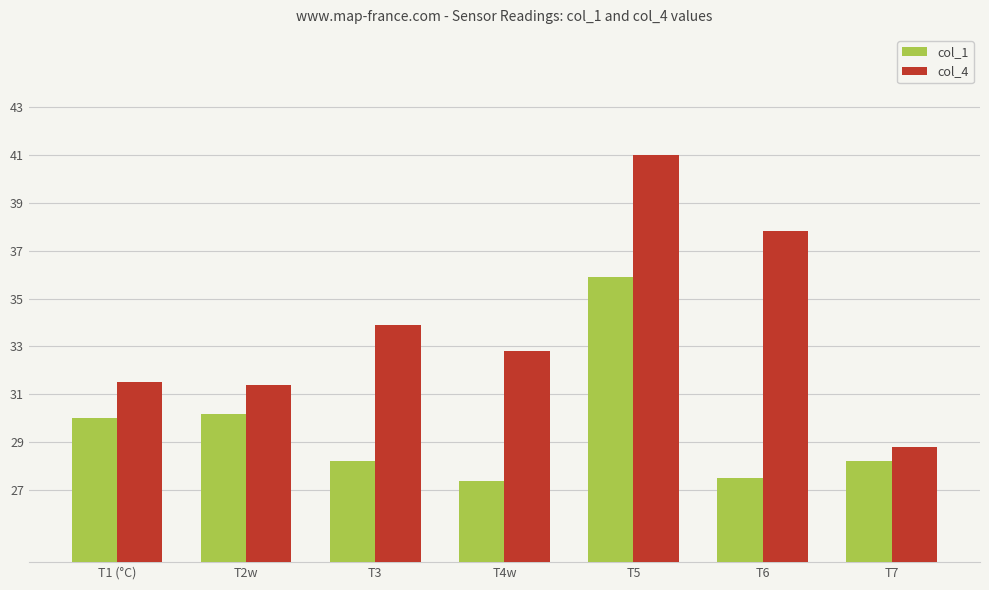

Rank the series by their average value, from highest to lowest.

col_4, col_1